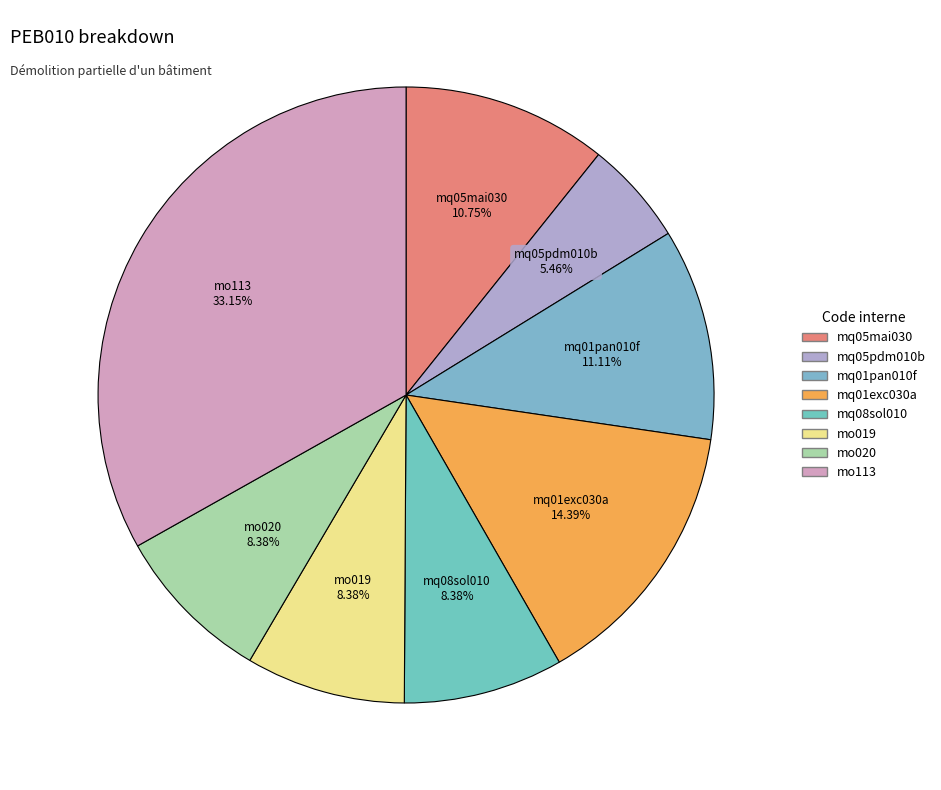

What portion of the pie excludes mq05pdm010b?

94.5%